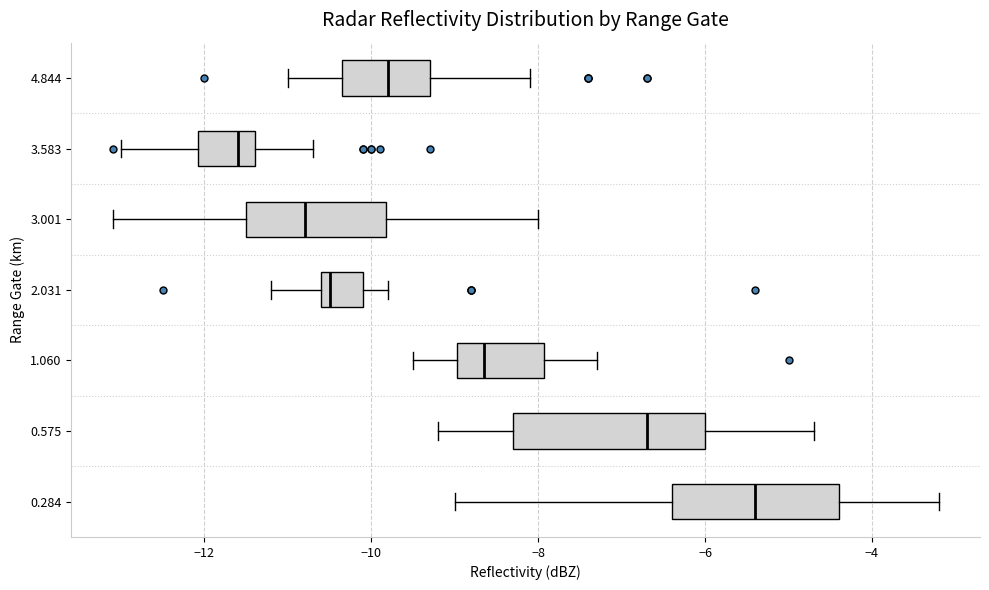

Reading bottom to top, read every box against the x-axis: the position of its median line, the range the box covers, and the ends of its whiskers. The values are not printed on the chart, so give them approximately, as read against the axis.

0.284: median -5.4, box -6.4 to -4.4, whiskers -9.0 to -3.2
0.575: median -6.6, box -8.2 to -6.0, whiskers -9.2 to -4.6
1.060: median -8.6, box -9.0 to -8.0, whiskers -9.4 to -7.2
2.031: median -10.4, box -10.6 to -10.0, whiskers -11.2 to -9.8
3.001: median -10.8, box -11.4 to -9.8, whiskers -13.0 to -8.0
3.583: median -11.6, box -12.0 to -11.4, whiskers -13.0 to -10.6
4.844: median -9.8, box -10.4 to -9.2, whiskers -11.0 to -8.0